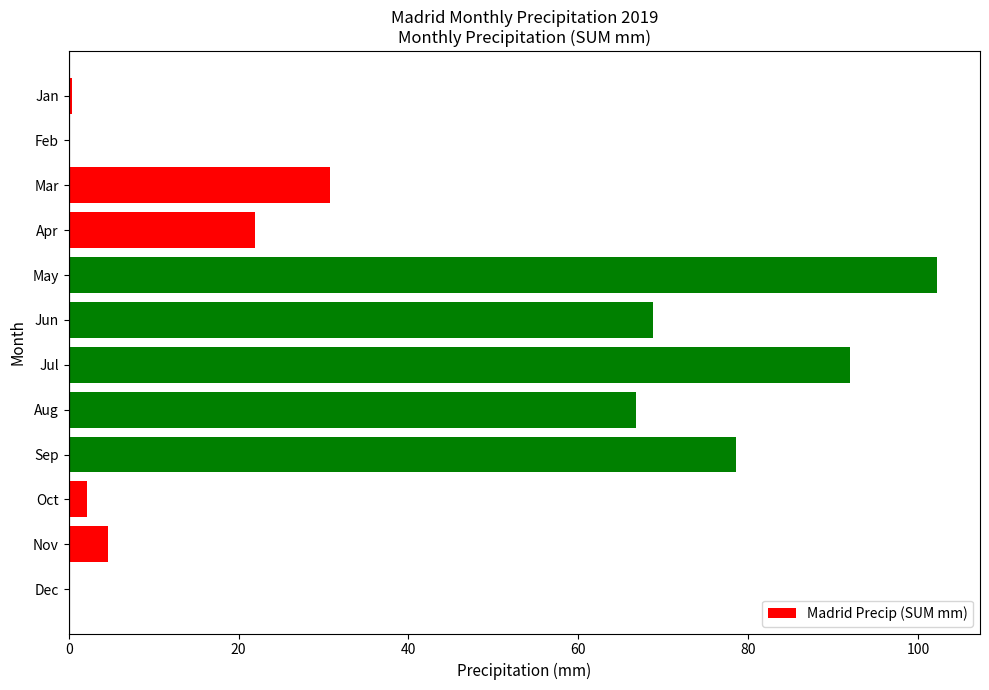

Does the chart contain stacked bars?

No